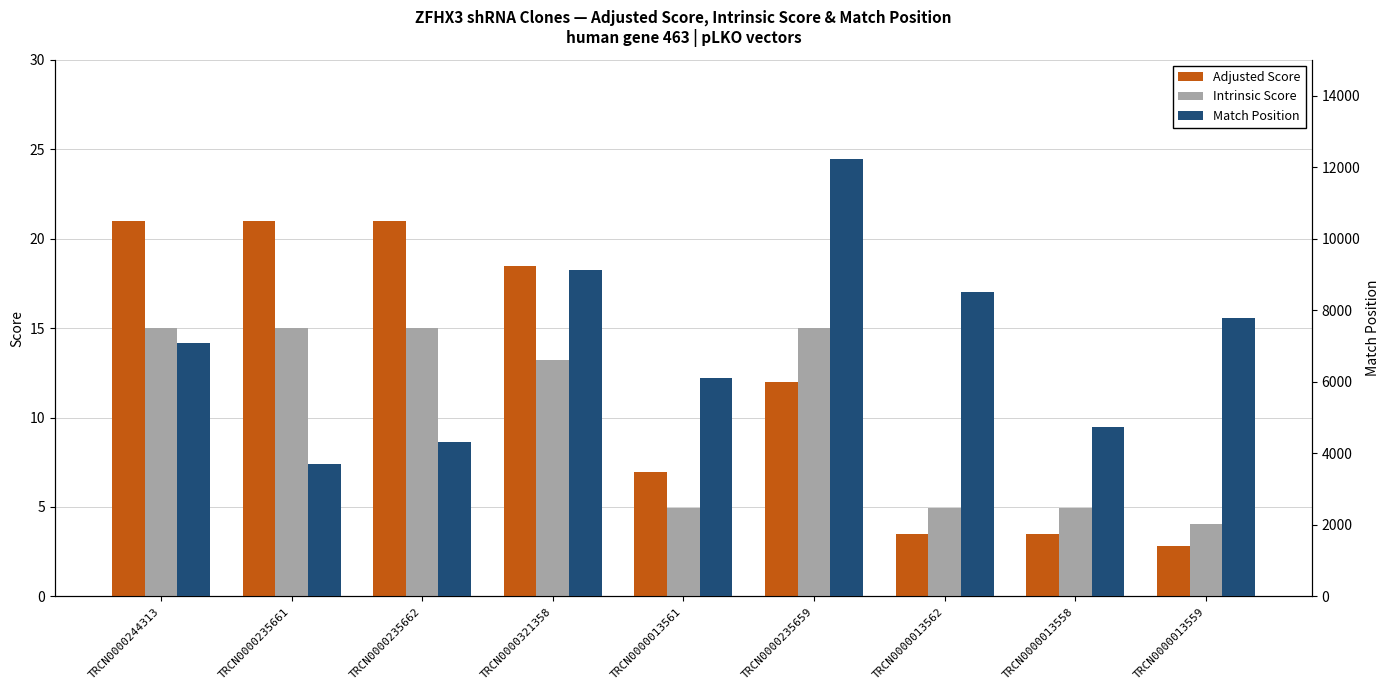

What is the sum of all Match Position values?

63571.0